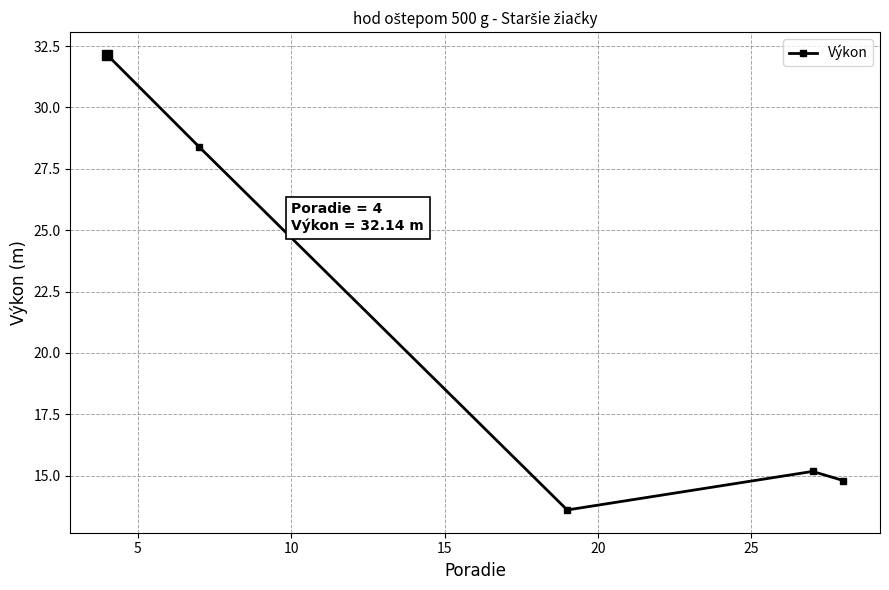

What is the difference between the maximum and minimum values?

18.5